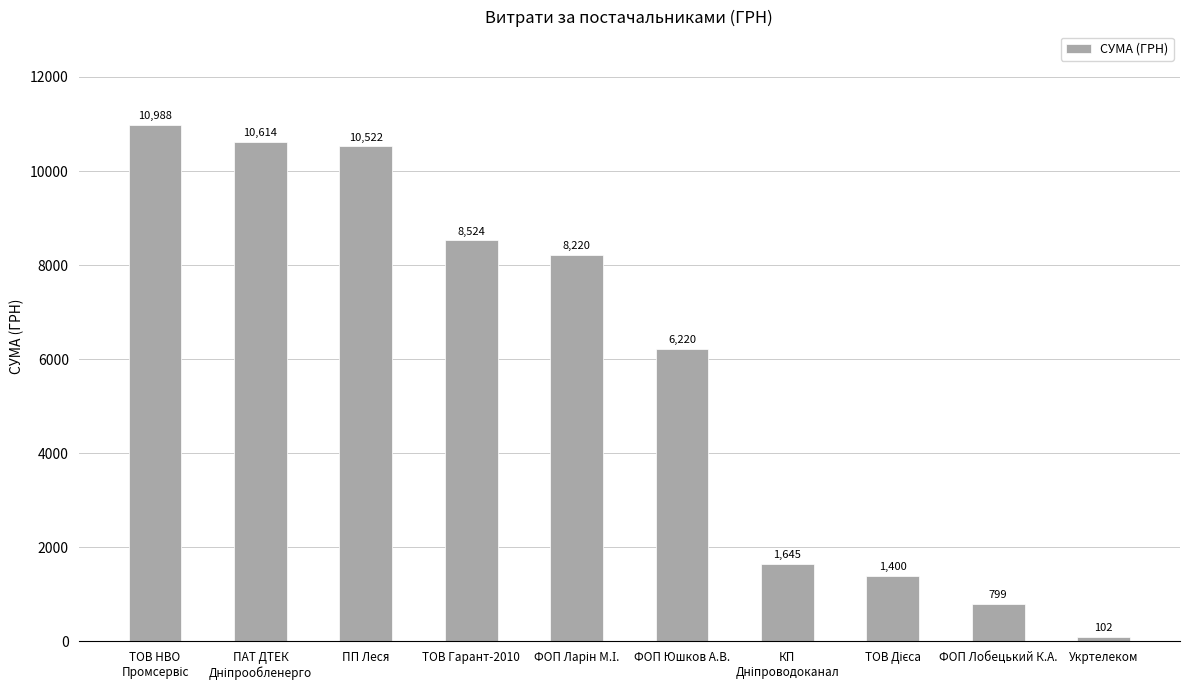

What is the label of the 4th bar from the left?

ТОВ Гарант-2010